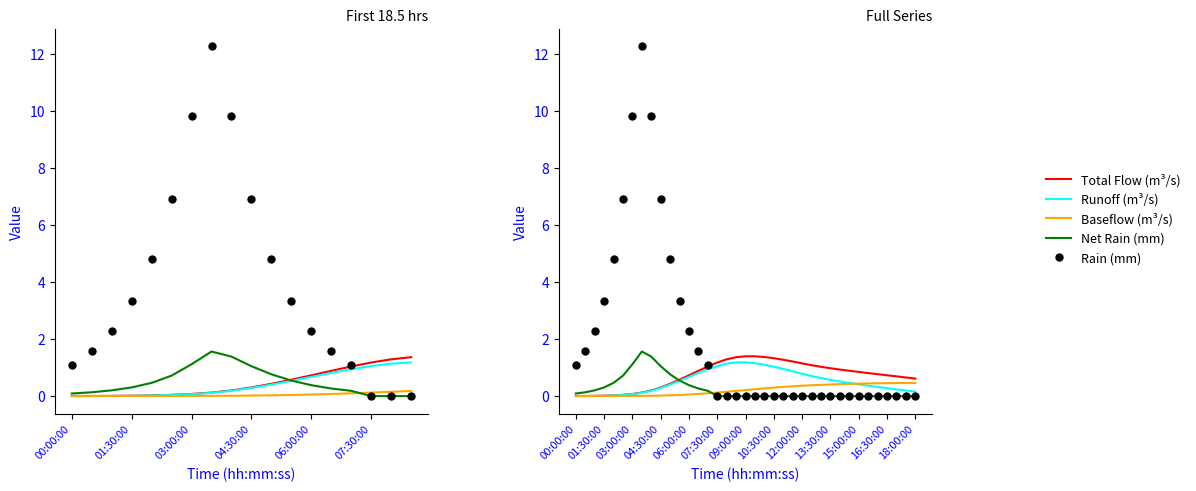

Which series ends up on top after the final intersection of Total Flow (m³/s) and Rain (mm)?

Total Flow (m³/s)